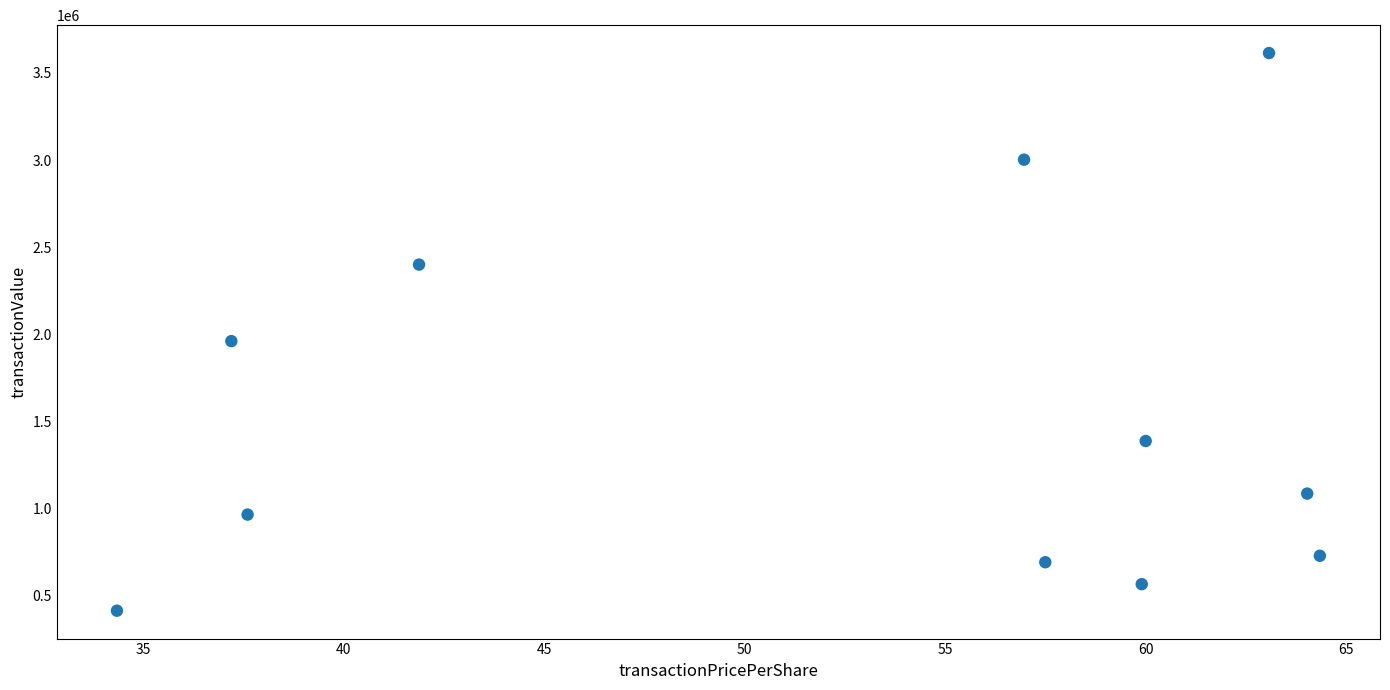

What is the range of Y values (max minus min)?

3201252